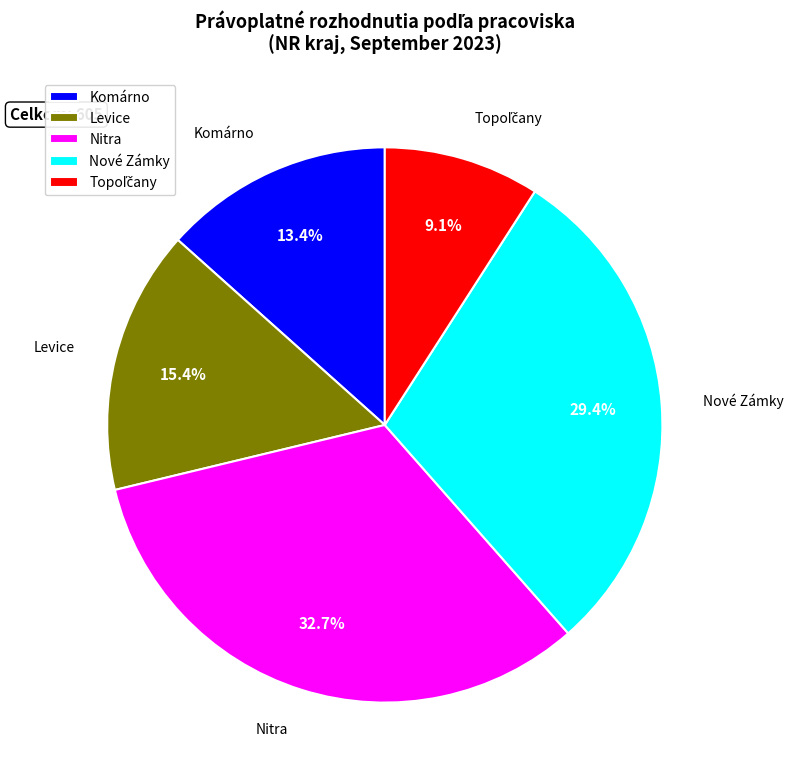

What is the largest slice in the pie chart?

Nitra